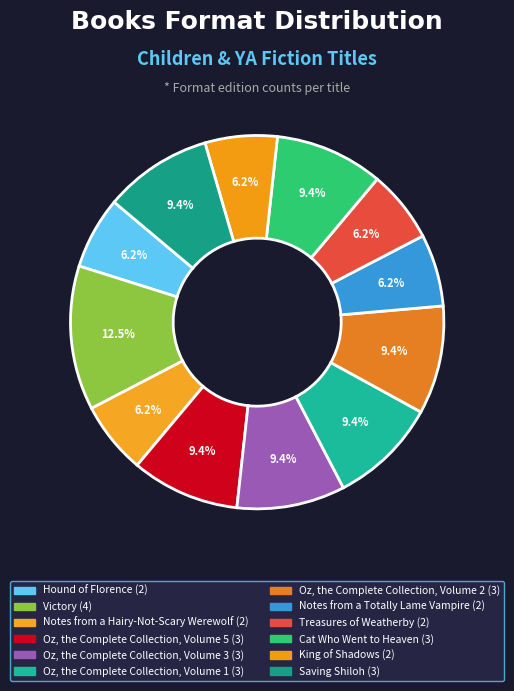

How many segments does this pie chart have?

12